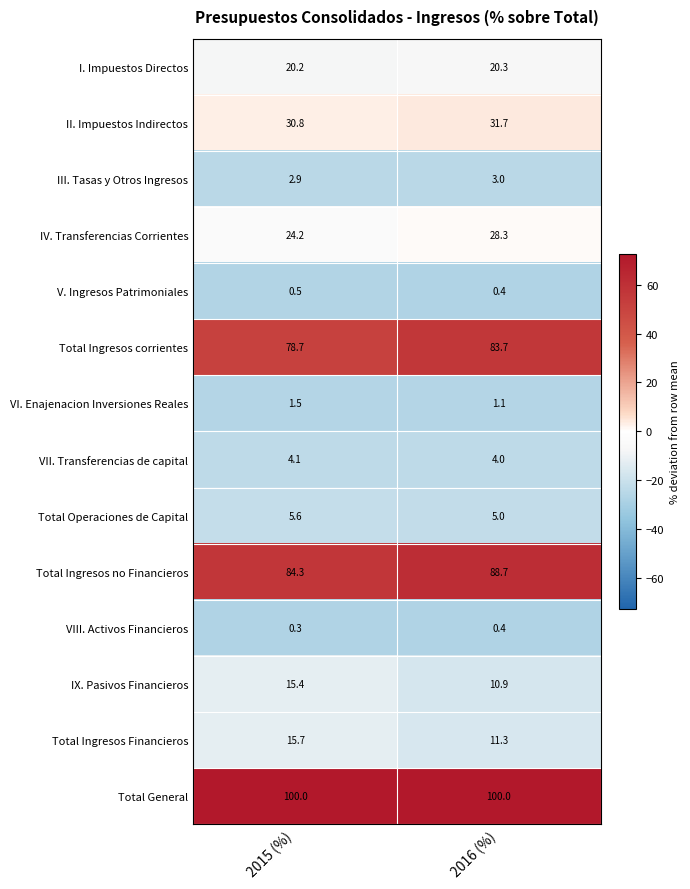

Between 2015 (%) and 2016 (%), which series saw the biggest shift?

Total Ingresos corrientes